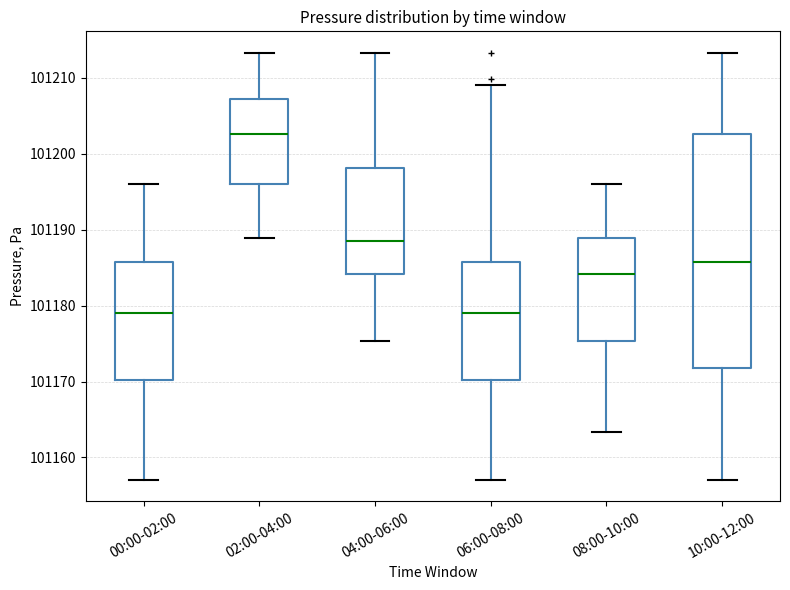

Where does the lower whisker of the box for 00:00-02:00 end on the y-axis? The values are not printed on the chart, so give them approximately, as read against the axis.

101157